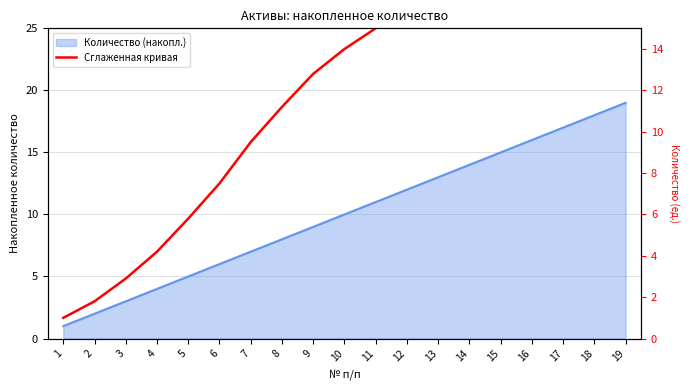

True or false: there are more than 1 points higher than both neighbors.

False